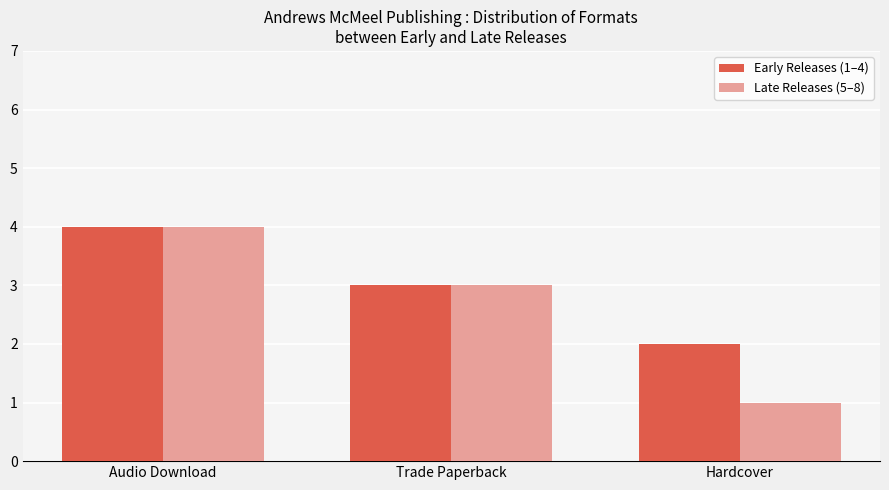

Which category has the lowest value across all series?

Hardcover